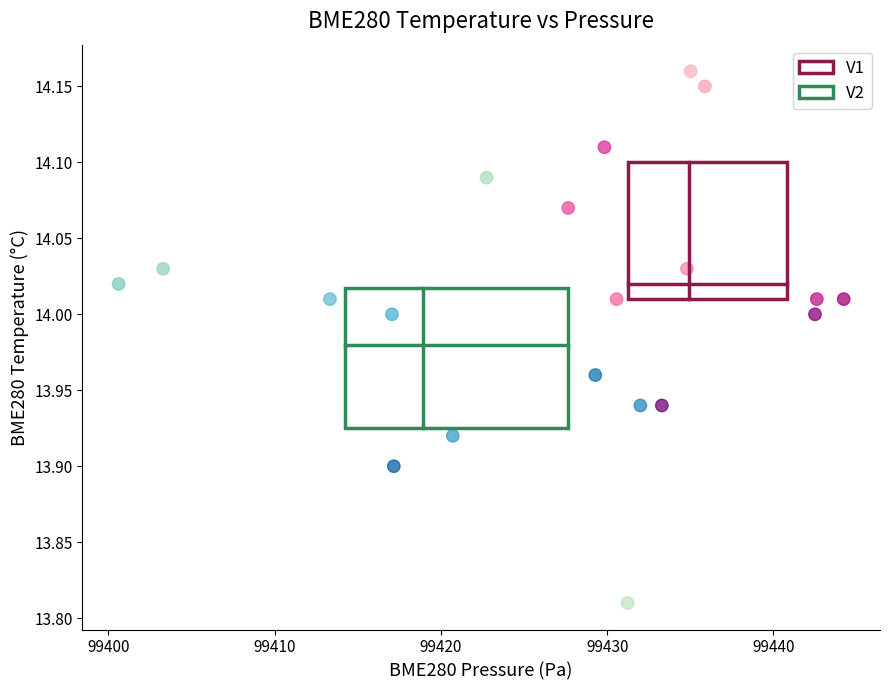

Which series has the widest spread of Y values?

V2